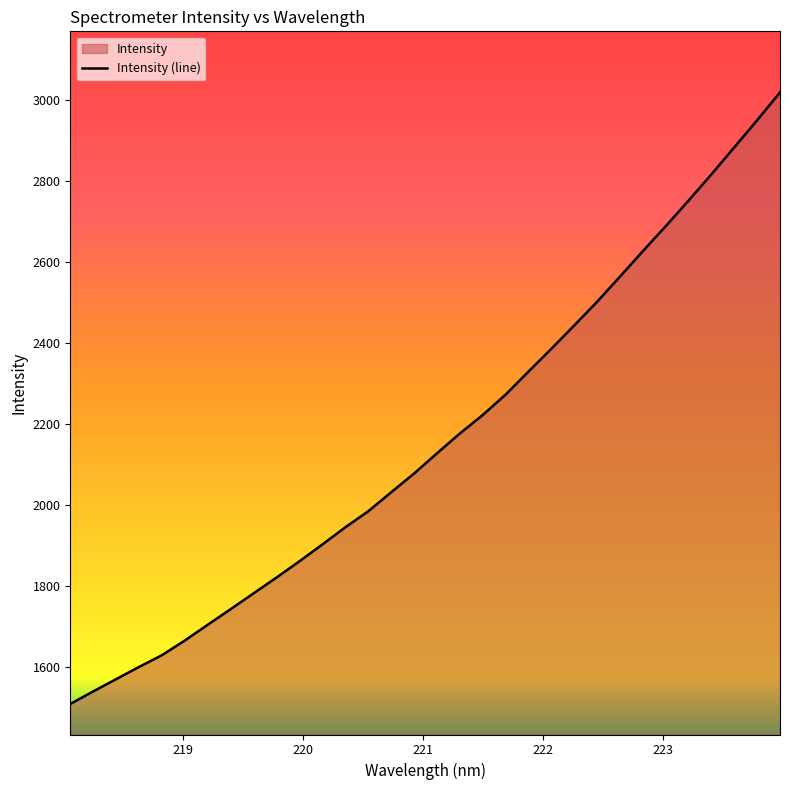

The value at 219.9712 is 1860.6. True or false?

True